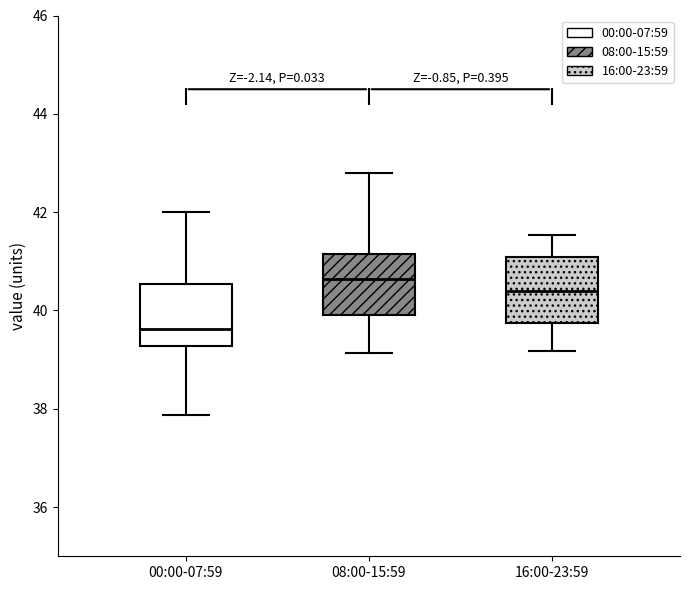

Which box's median line is the lowest?

00:00-07:59